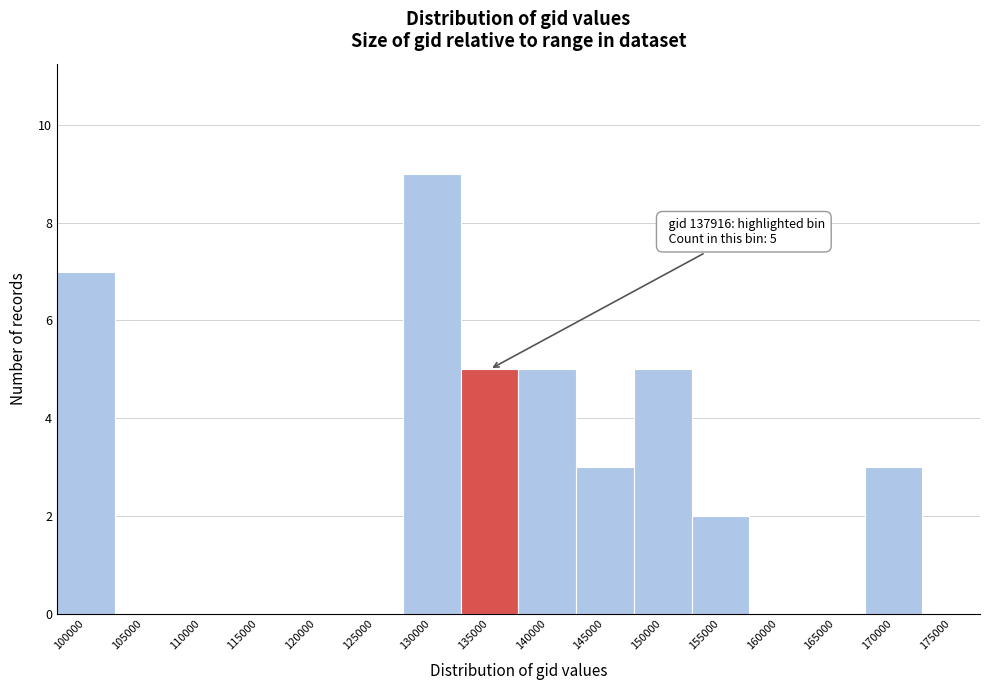

Reading left to right, transcribe all the data shown in this chart.

100000=7	105000=0	110000=0	115000=0	120000=0	125000=0	130000=9	135000=5	140000=5	145000=3	150000=5	155000=2	160000=0	165000=0	170000=3	175000=0